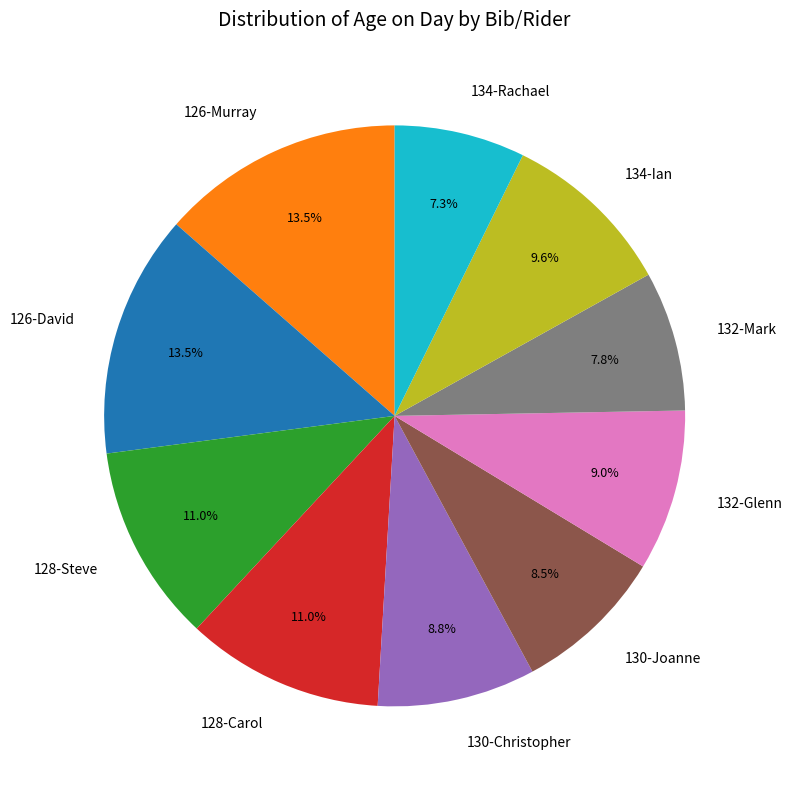

To the nearest percent, what is the difference between the 128-Carol and 130-Christopher slice percentages?

2%